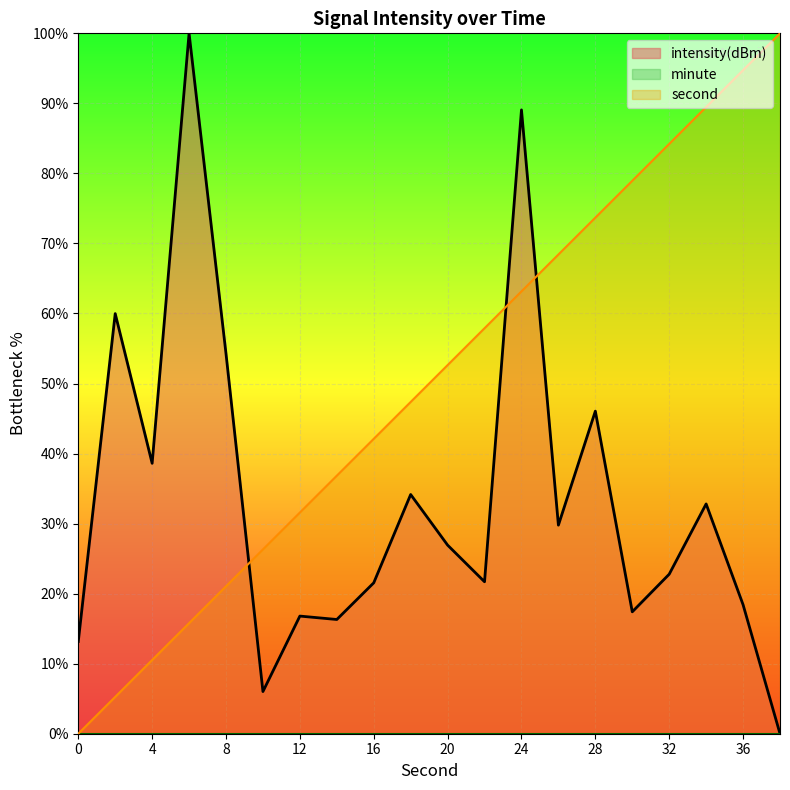

Reading right to left, extract all data points from this chart.

intensity(dBm): -0.0	18.4	32.8	22.8	17.4	46.1	29.8	89.1	21.7	26.9	34.2	21.5	16.3	16.8	6.0	54.3	100.0	38.6	60.0	13.2
second: 100.0	94.7	89.5	84.2	78.9	73.7	68.4	63.2	57.9	52.6	47.4	42.1	36.8	31.6	26.3	21.1	15.8	10.5	5.3	0.0